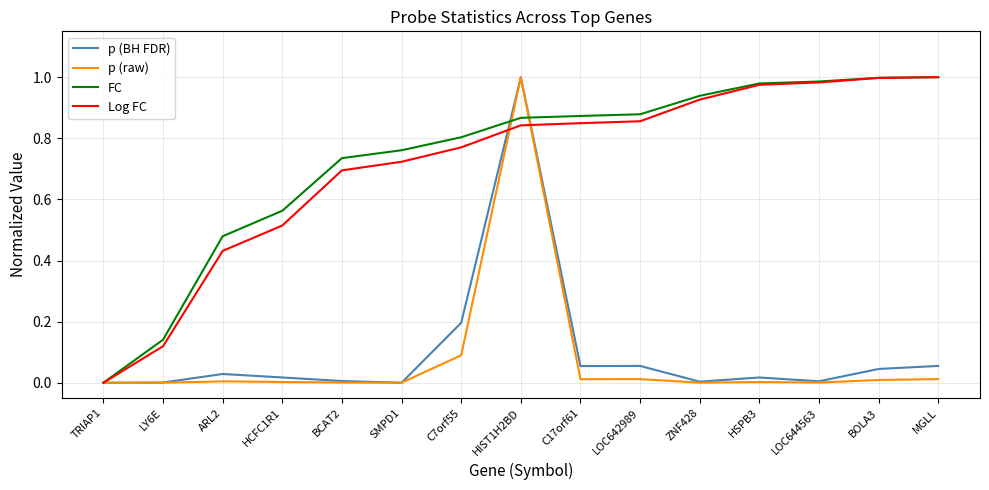

What position from the left is C7orf55?

7